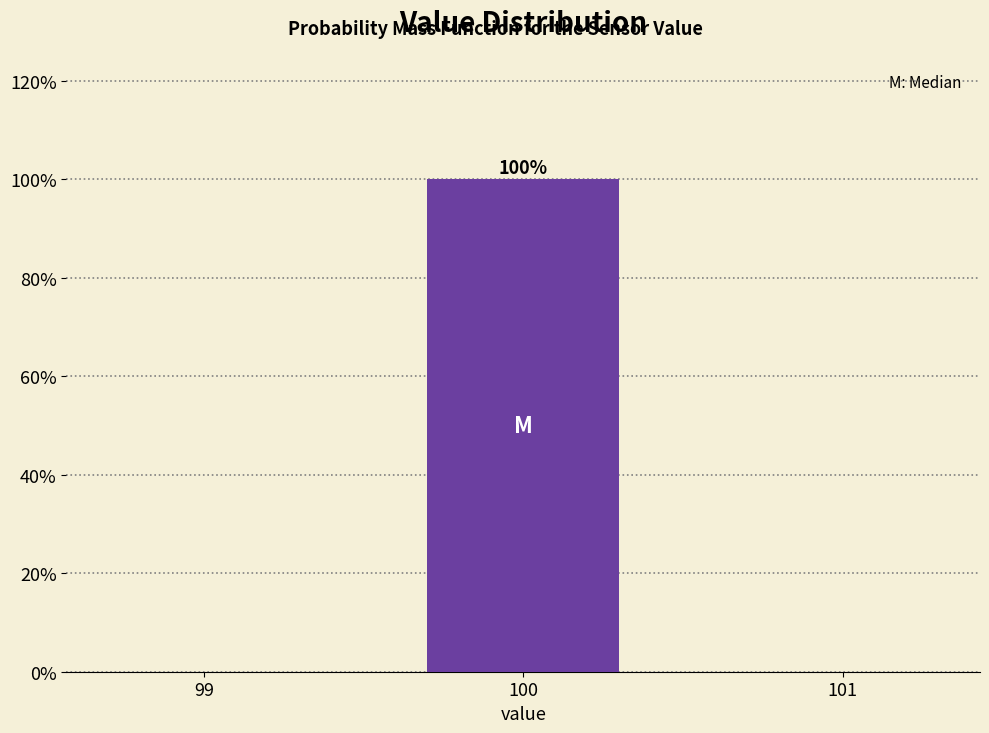

Reading left to right, list all the values displayed in this chart.

99=0	100=100	101=0